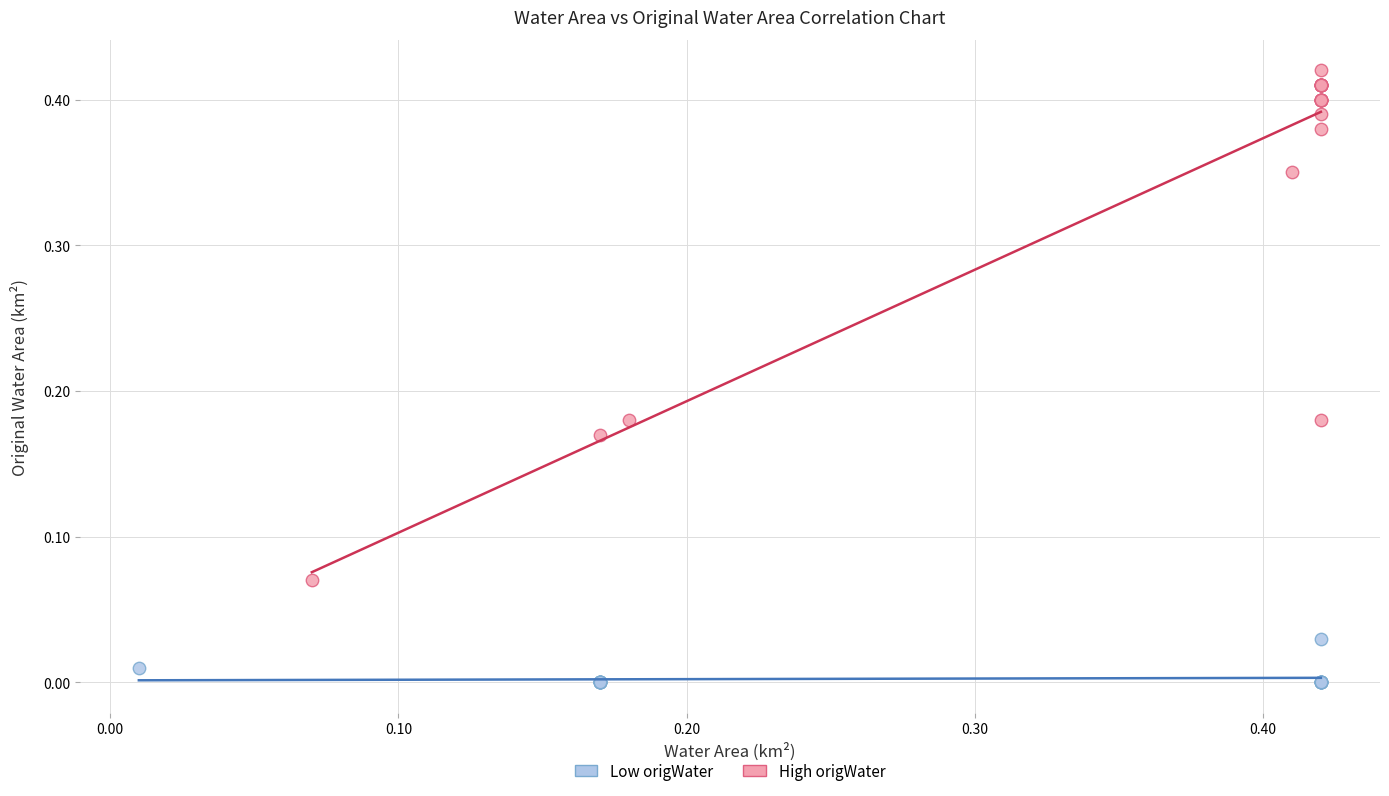

Which series has the widest spread of Y values?

High origWater